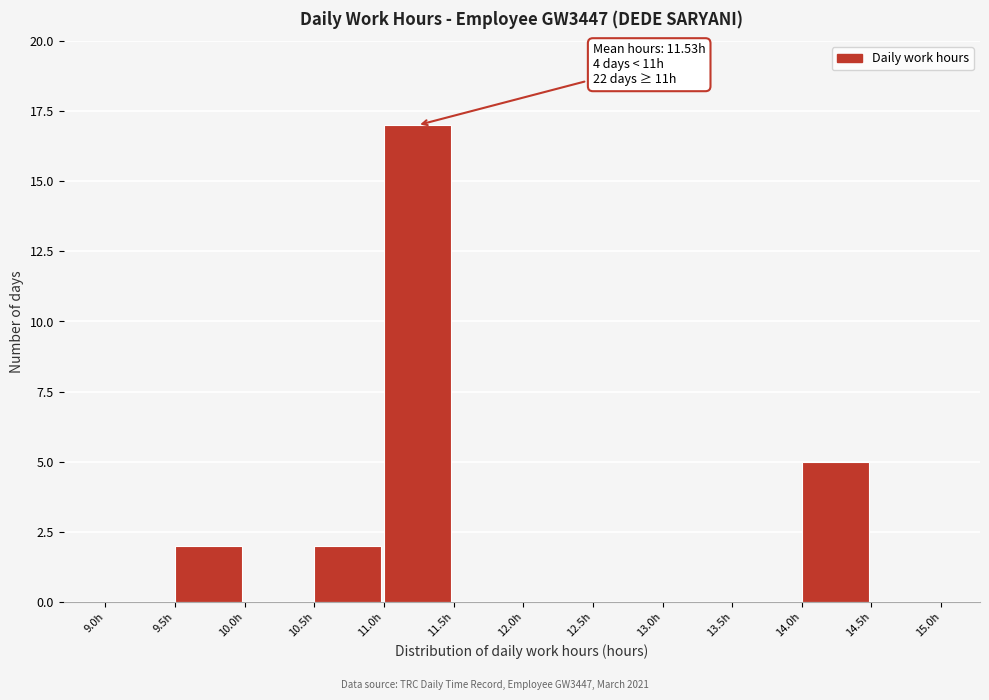

Over which range of the x-axis is the bar tallest?

11.0 to 11.5